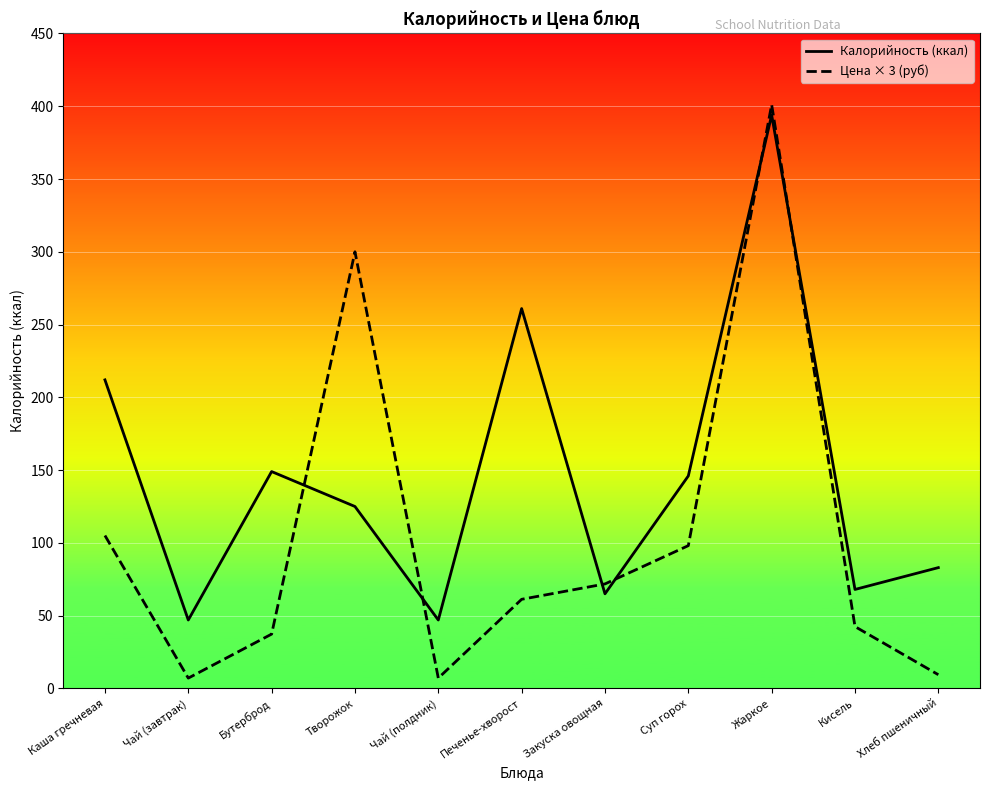

What is the total value across all series at Хлеб пшеничный?

92.4